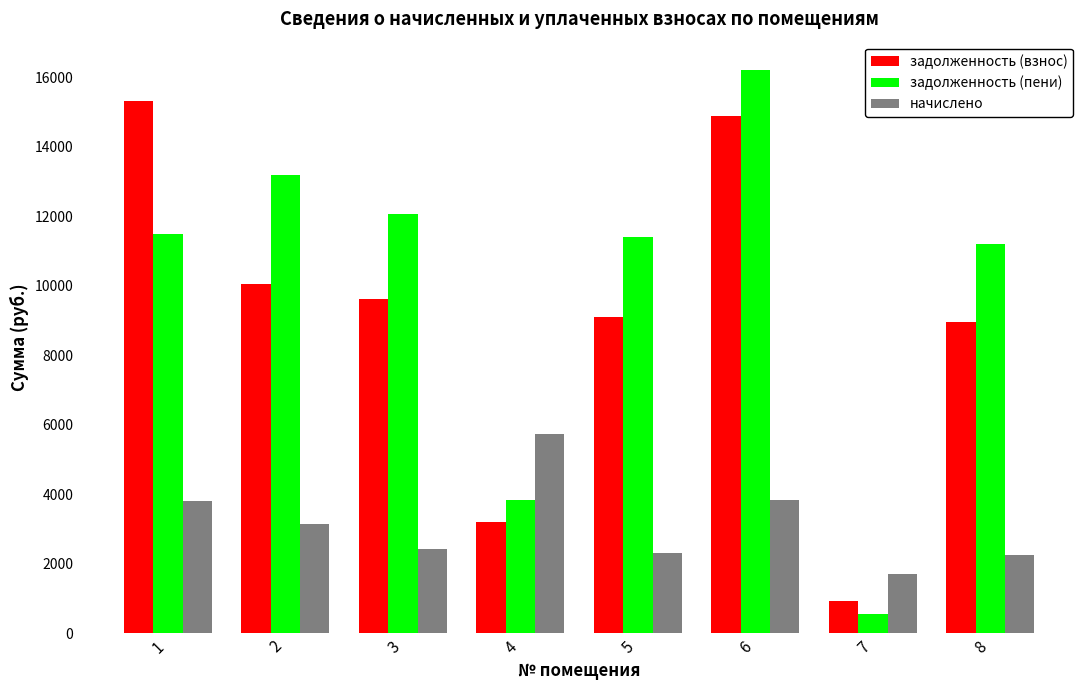

What is the maximum value for задолженность (пени)?

16207.4